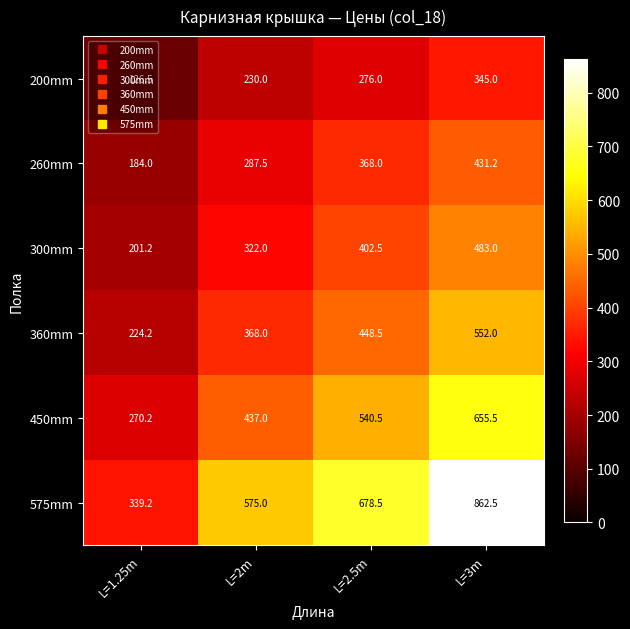

Where is 300mm nearest to the value 342?

L=2m